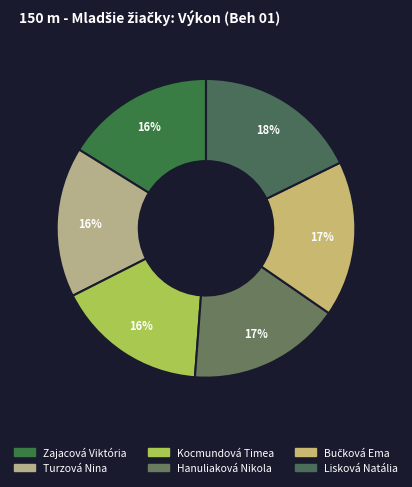

To the nearest percent, what is the difference between the largest and smallest slice percentages?

2%